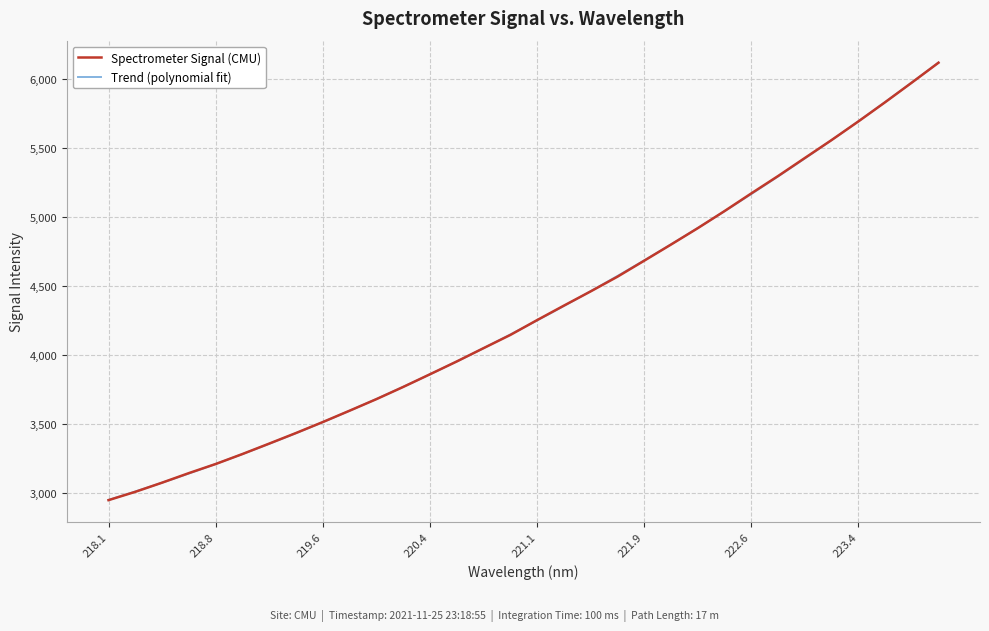

Reading left to right, transcribe all the data shown in this chart.

2948.3	3008.6	3075.0	3144.3	3210.2	3282.7	3358.4	3435.1	3514.5	3596.9	3680.4	3768.9	3860.7	3953.5	4049.9	4145.6	4253.3	4358.0	4461.2	4567.6	4683.5	4800.4	4919.1	5042.9	5171.0	5296.8	5427.5	5557.4	5692.1	5831.2	5973.8	6118.2